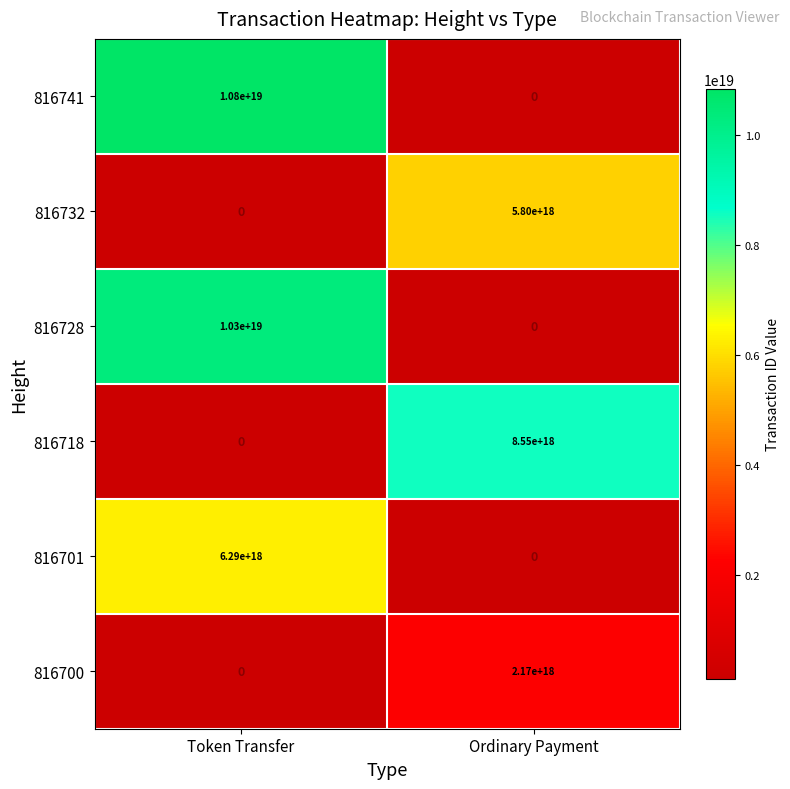

List the series in order of their peak value, highest first.

816741, 816728, 816718, 816701, 816732, 816700